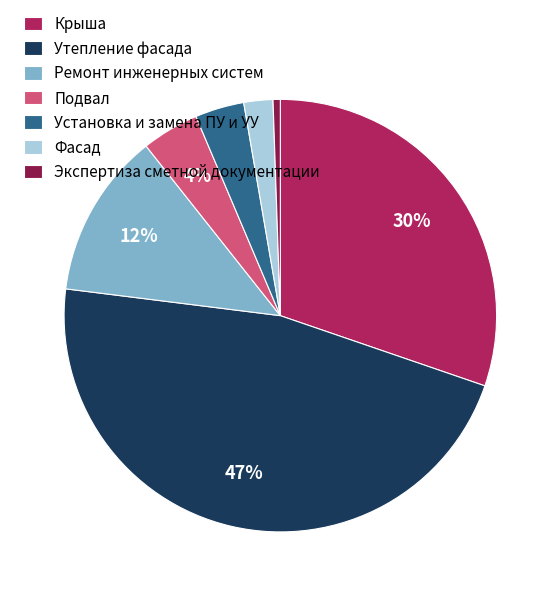

Does Установка и замена ПУ и УУ account for over 50% of the chart?

No